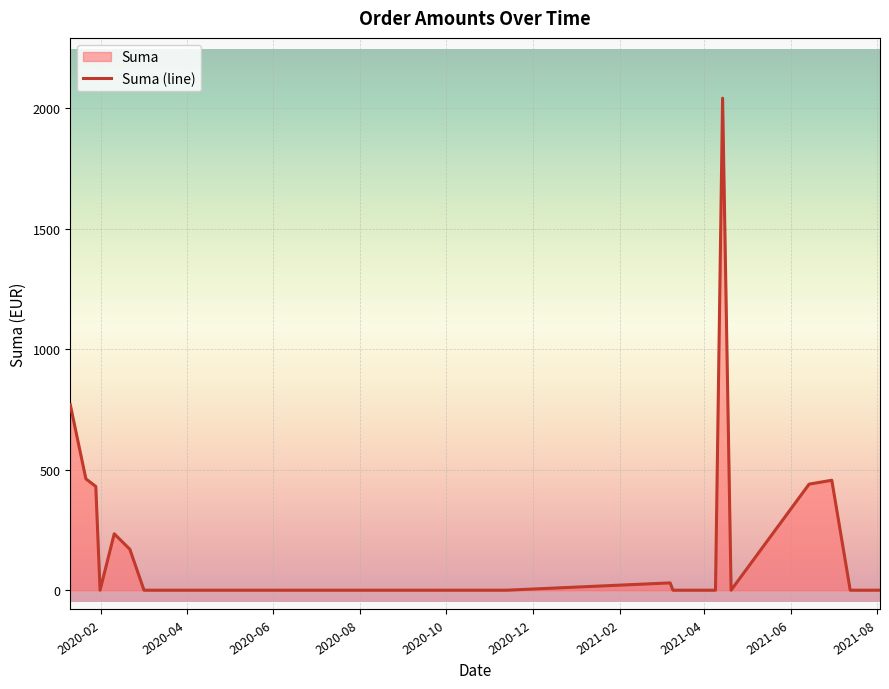

At which label is the value closest to 1020?

2020-01-10